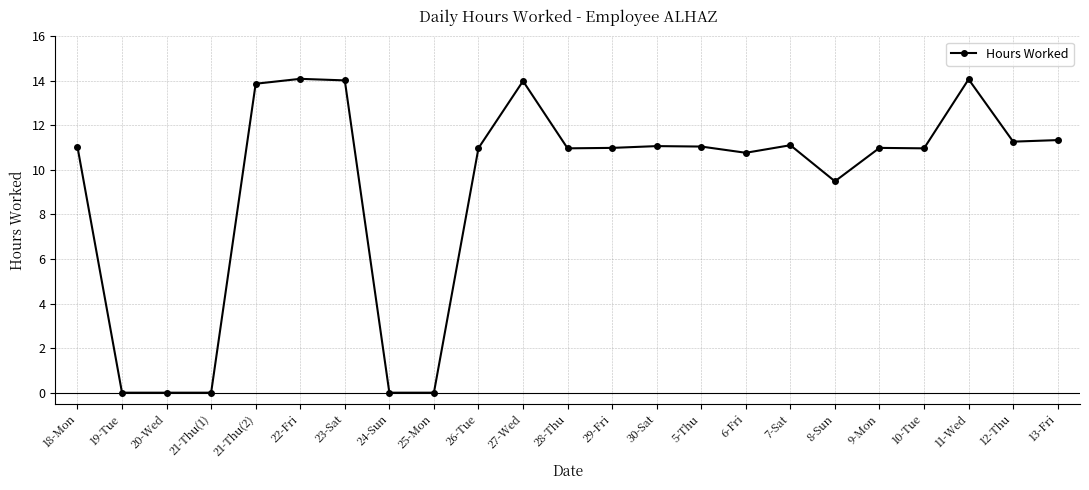

What is the maximum value shown in the chart?

14.1